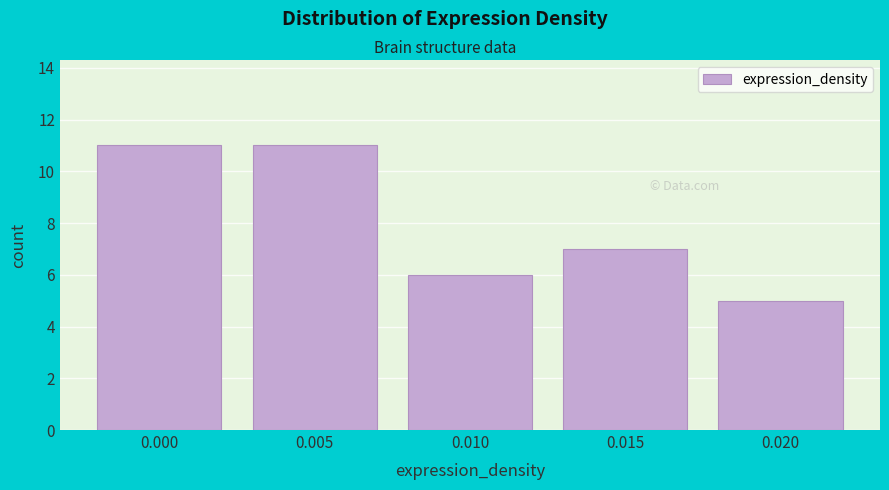

Reading right to left, transcribe all the data shown in this chart.

0.020=5	0.015=7	0.010=6	0.005=11	0.000=11